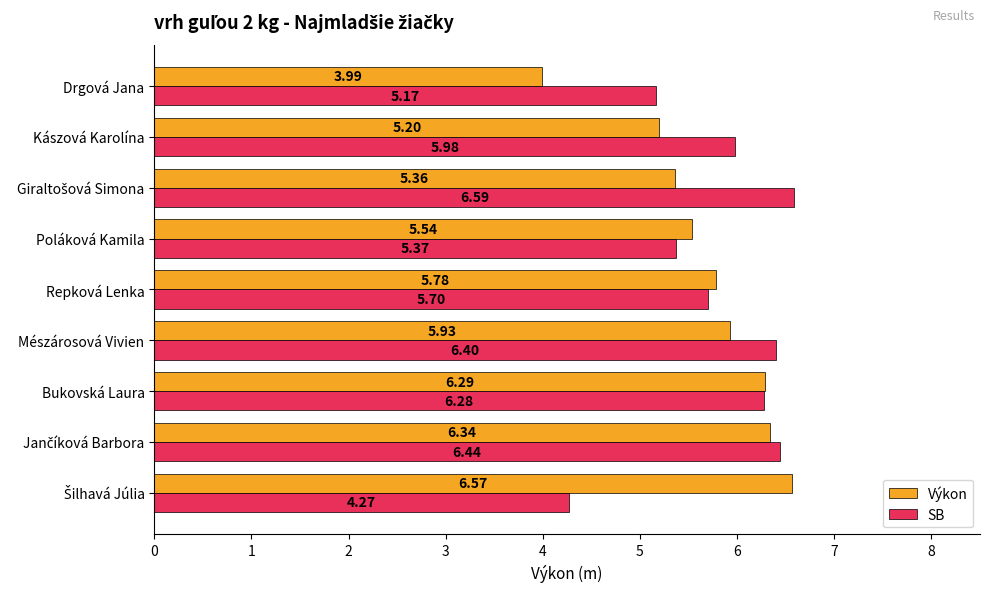

How many distinct data groups are displayed?

2